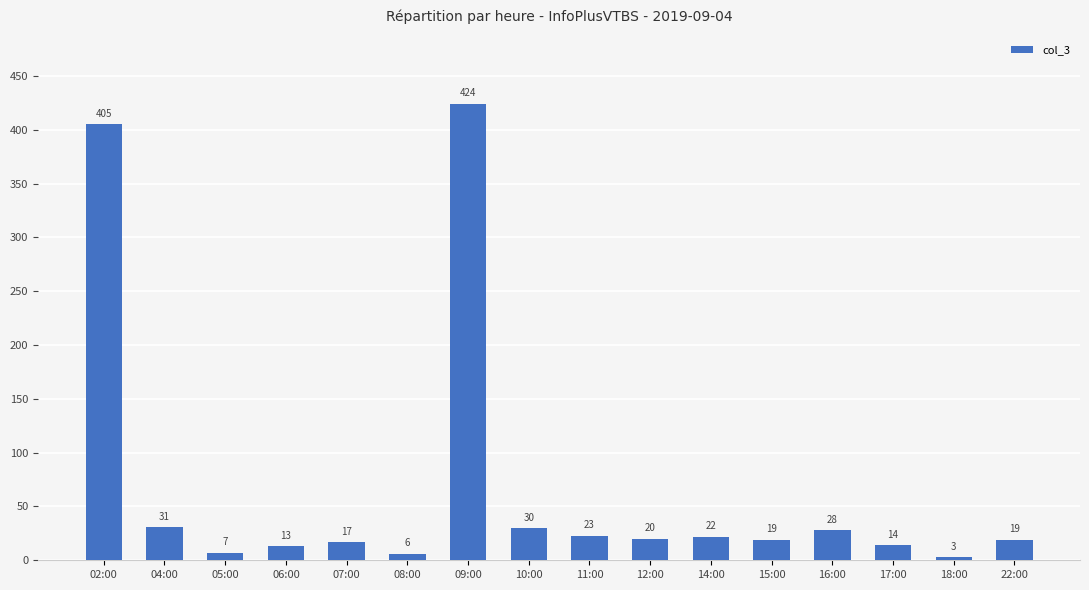

What is the average value?

68